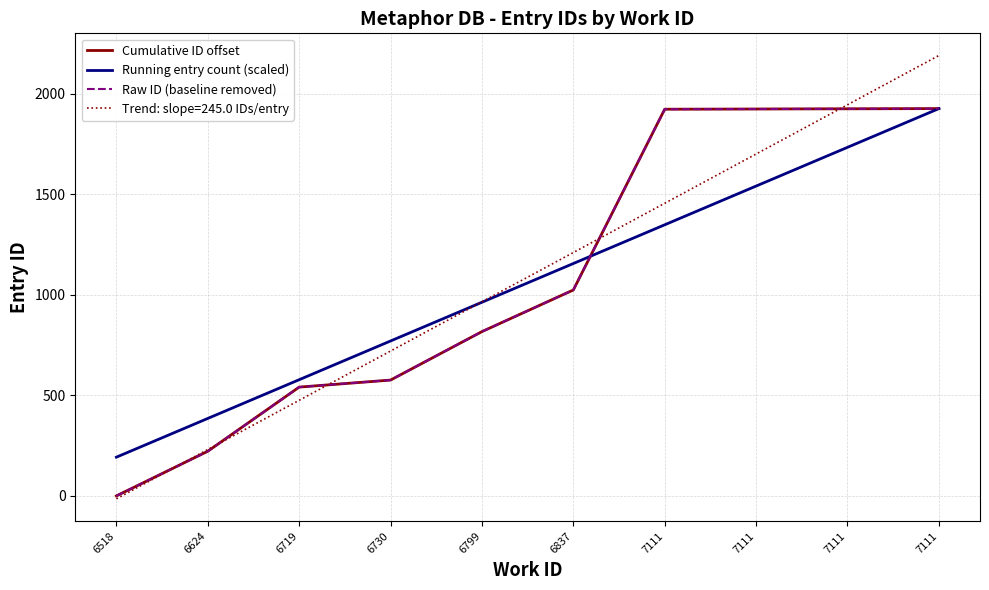

The value of Raw ID (baseline removed) at 6624 is 383.3. True or false?

False